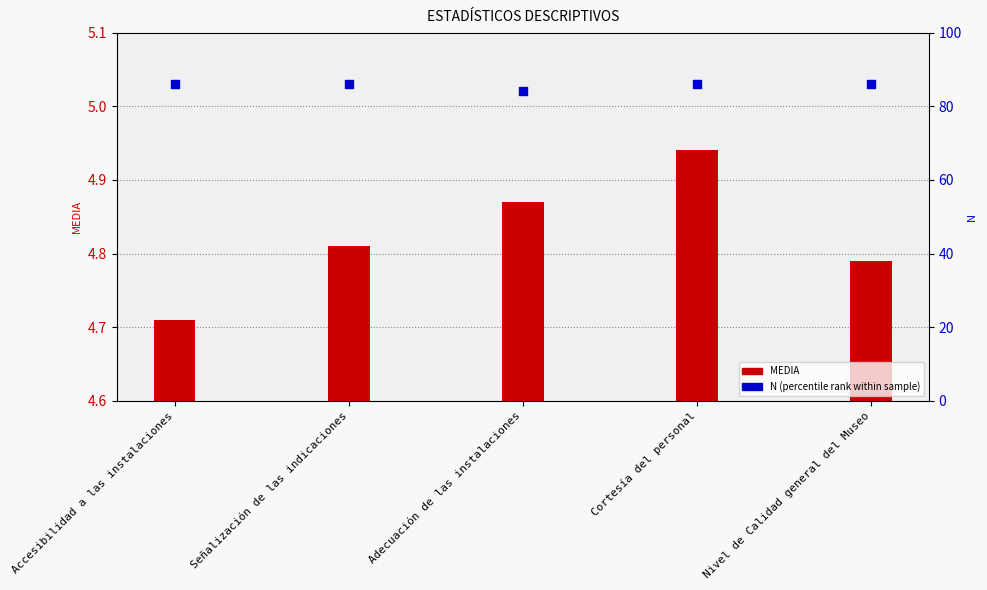

At which category is the sum across all series the highest?

Cortesía del personal